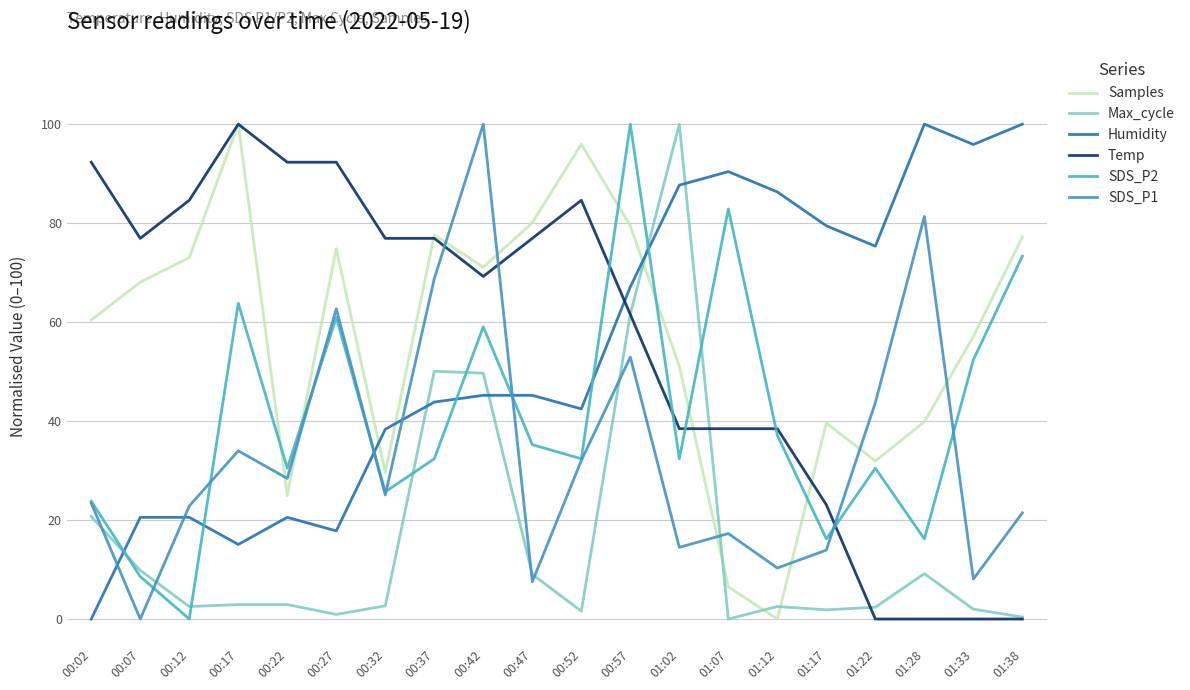

Is the value of SDS_P1 at 00:52 greater than the value of Max_cycle at 00:37?

No